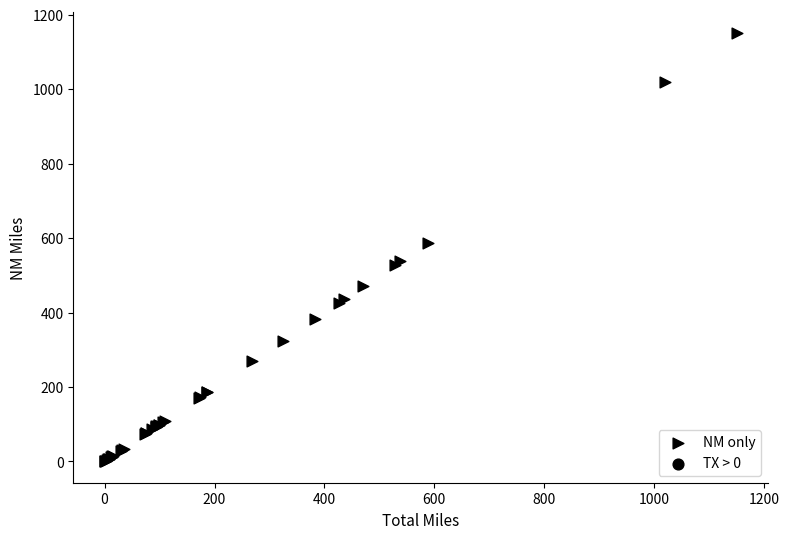

What Y value in the scatter plot is closest to 575?

587.8